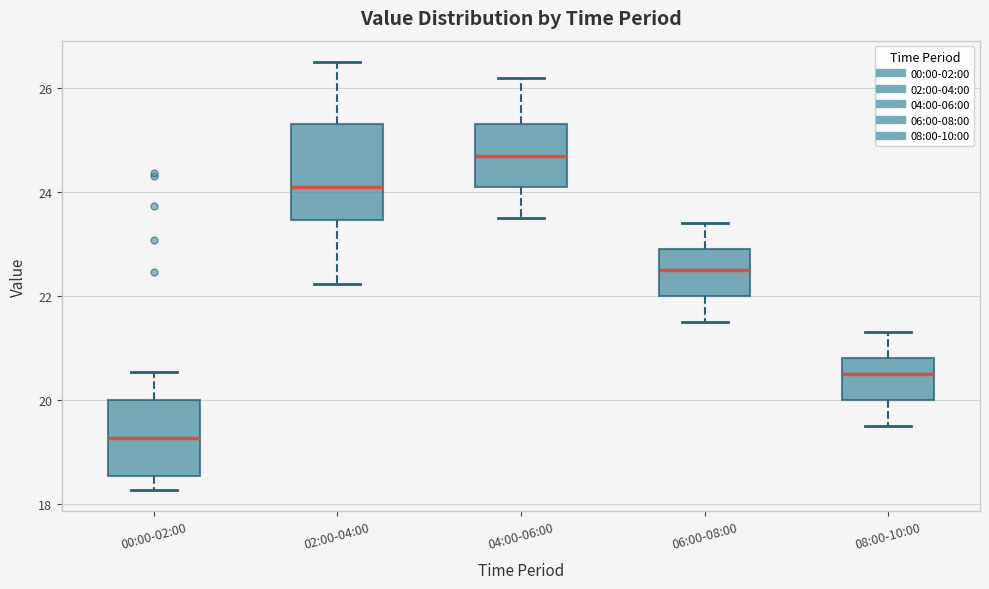

Reading left to right, read every box against the y-axis: the position of its median line, the range the box covers, and the ends of its whiskers. The values are not printed on the chart, so give them approximately, as read against the axis.

00:00-02:00: median 19.2, box 18.6 to 20.0, whiskers 18.2 to 20.6
02:00-04:00: median 24.2, box 23.4 to 25.4, whiskers 22.2 to 26.6
04:00-06:00: median 24.8, box 24.2 to 25.4, whiskers 23.6 to 26.2
06:00-08:00: median 22.6, box 22.0 to 23.0, whiskers 21.6 to 23.4
08:00-10:00: median 20.6, box 20.0 to 20.8, whiskers 19.6 to 21.4